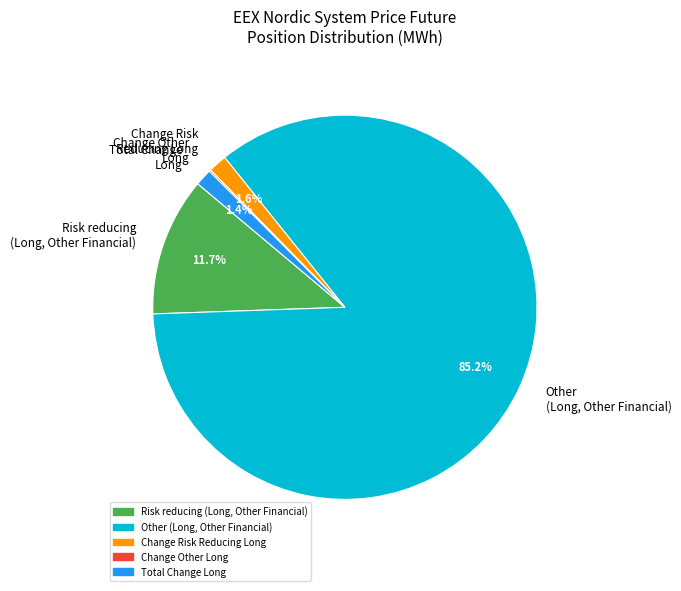

What is the largest slice in the pie chart?

Other (Long, Other Financial)